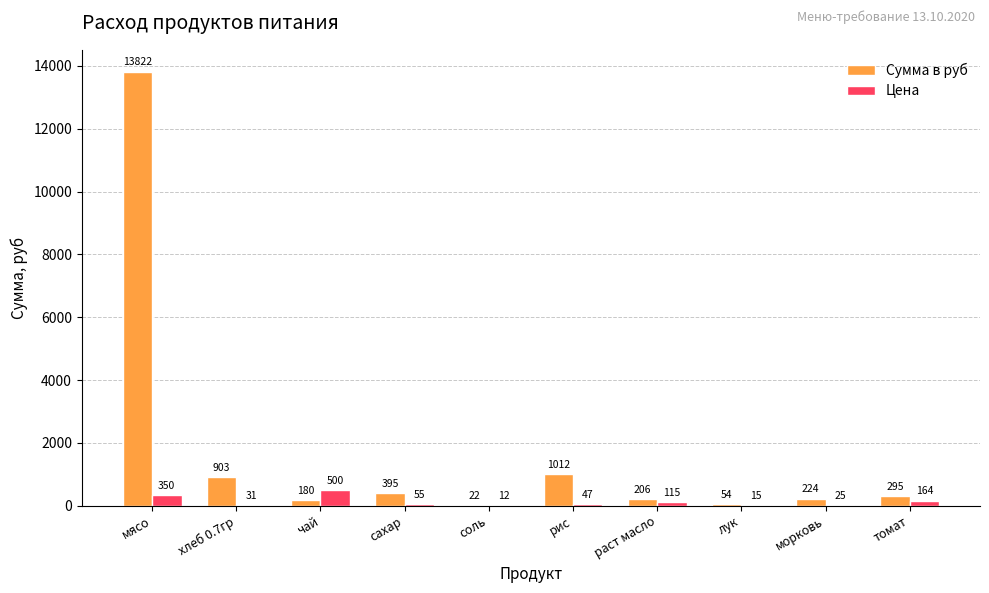

Are the bars horizontal?

No